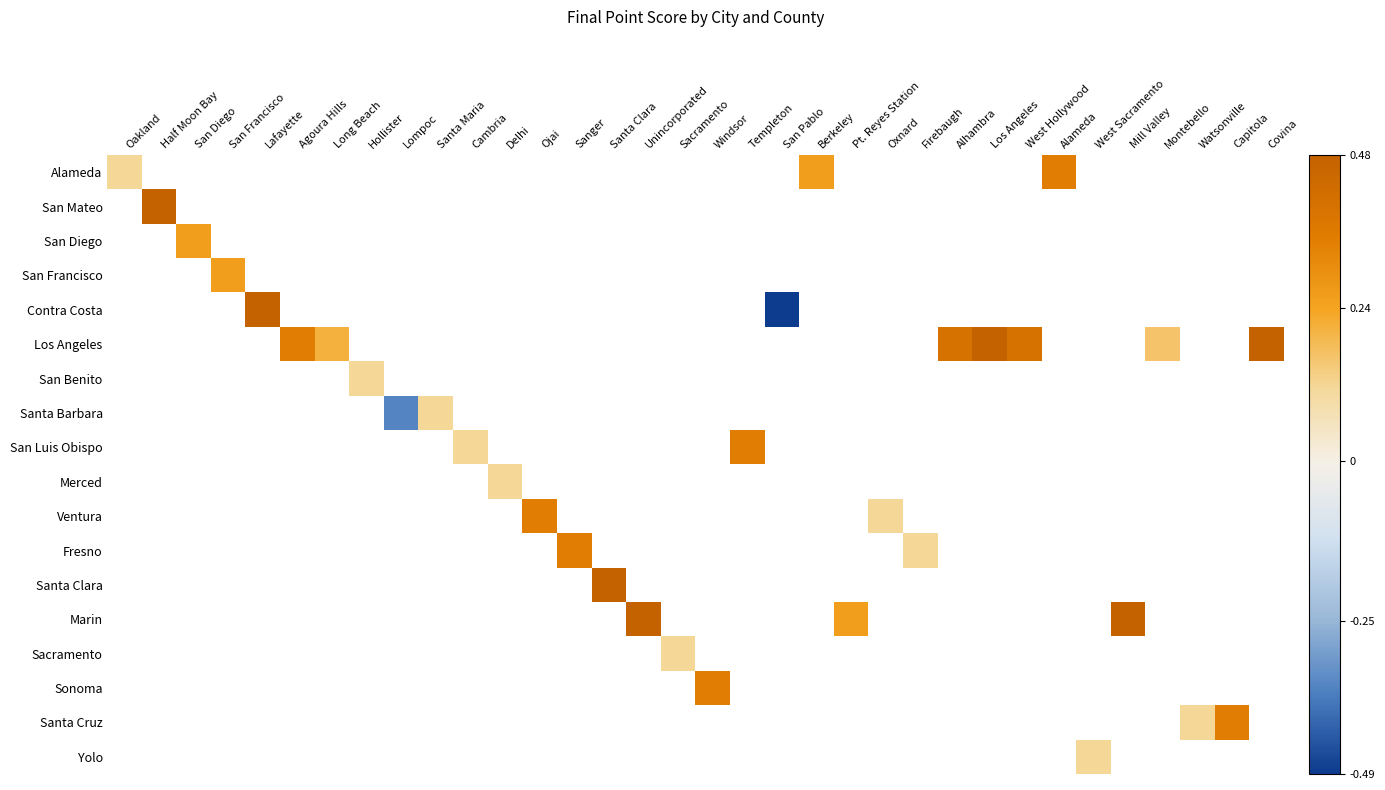

List the series in order of their peak value, highest first.

San Mateo, Contra Costa, Los Angeles, Santa Clara, Marin, Alameda, San Luis Obispo, Ventura, Fresno, Sonoma, Santa Cruz, San Diego, San Francisco, San Benito, Santa Barbara, Merced, Sacramento, Yolo